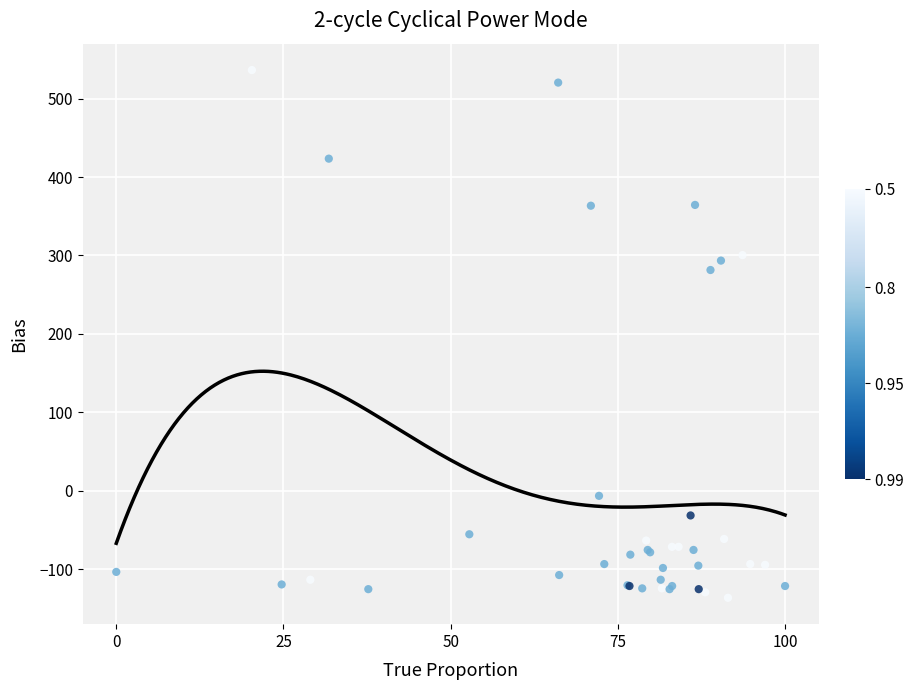

What Y value in the scatter plot is closest to 199?

281.5